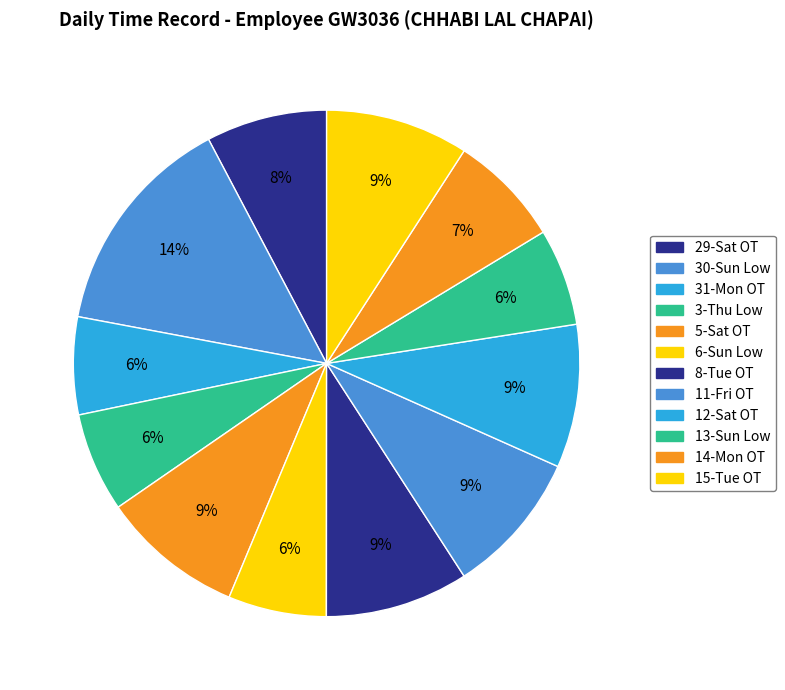

Which category has the biggest portion of the pie?

30-Sun Low